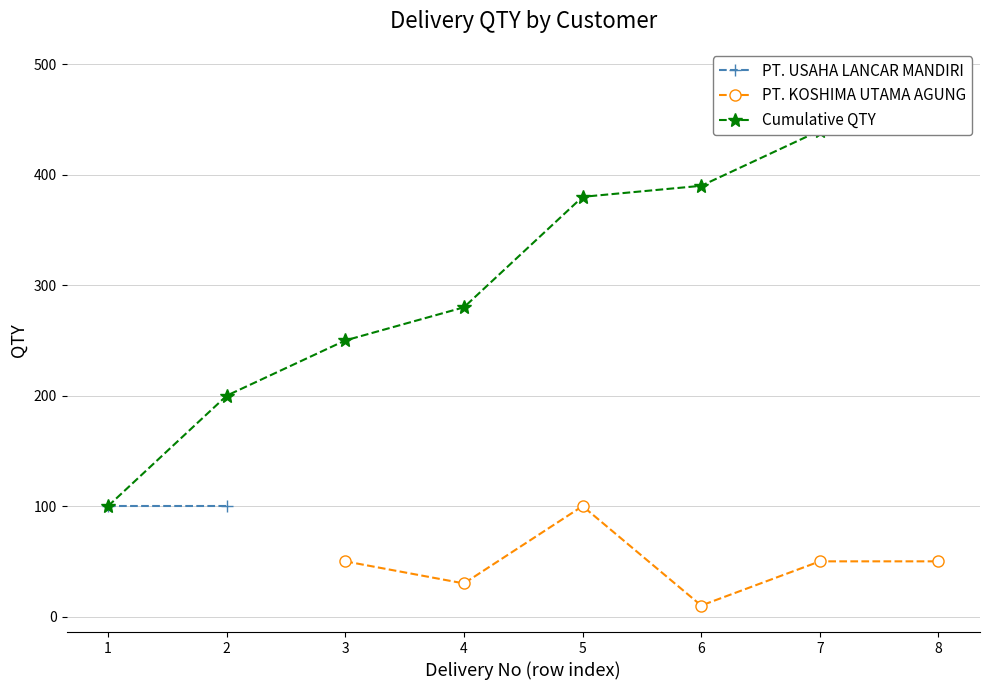

How many interior local valleys does the PT. KOSHIMA UTAMA AGUNG series have?

2